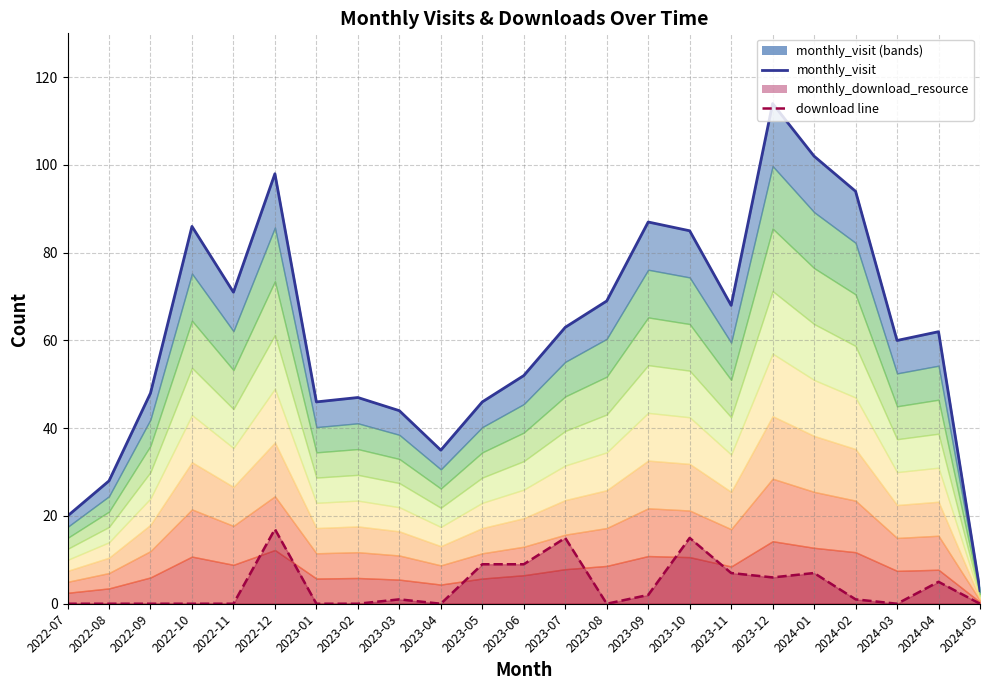

True or false: the data has more than 2 interior local peaks.

True